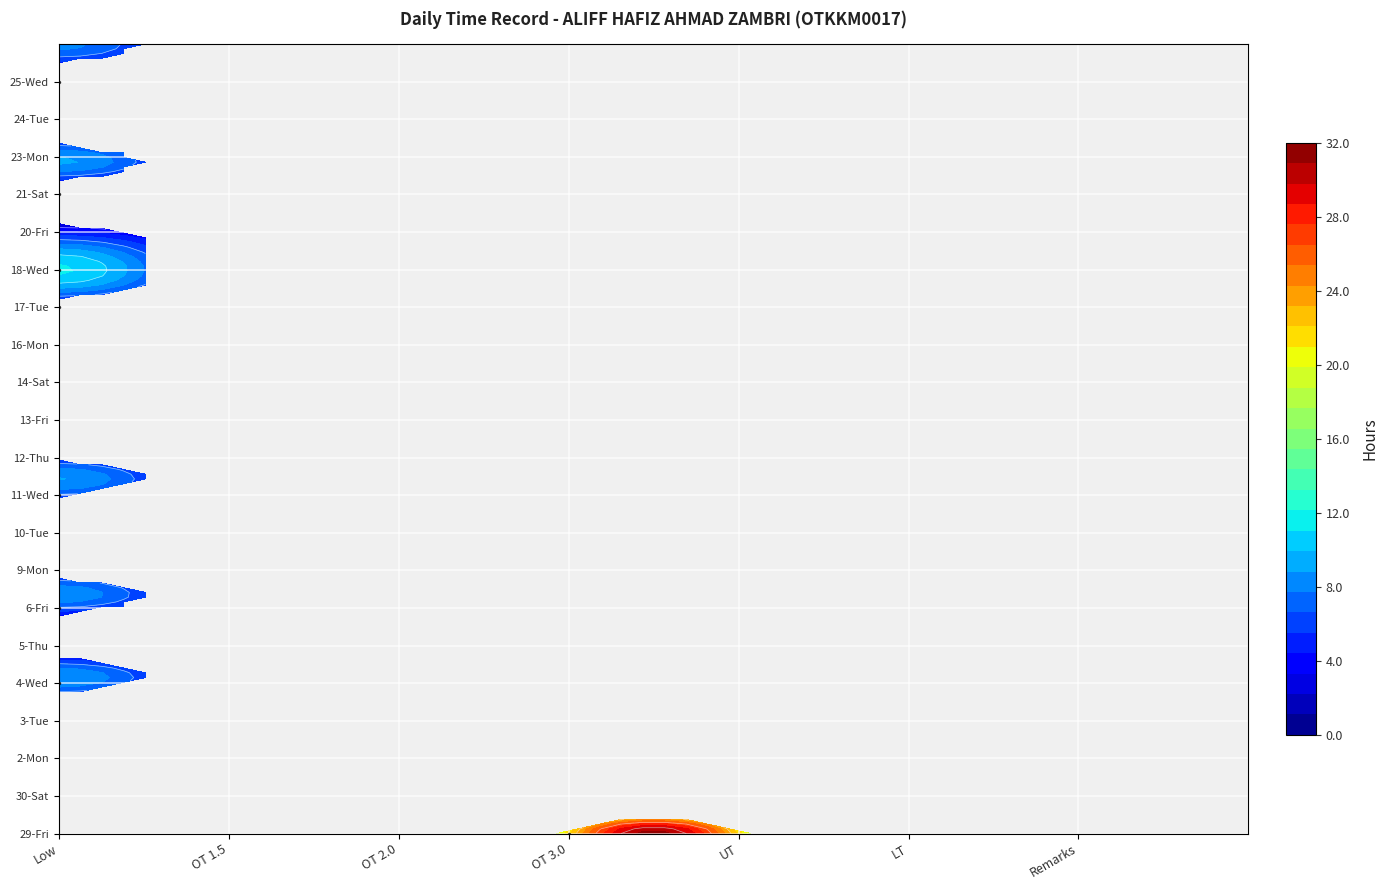

Between OT 1.5 and OT 2.0, which series saw the biggest shift?

29-Fri